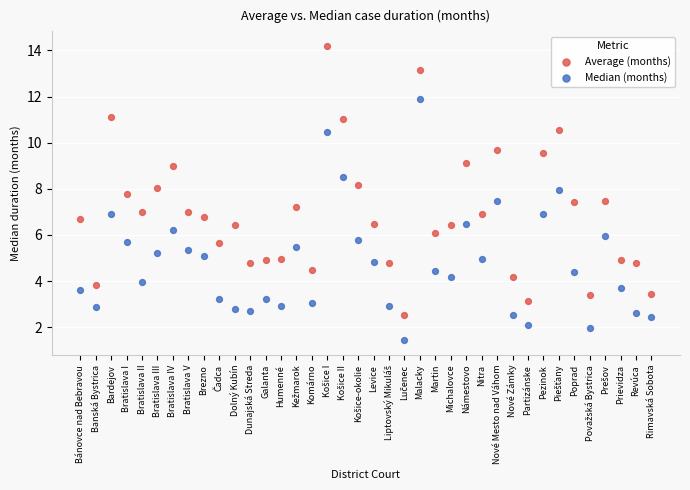

Which series has the widest spread of Y values?

Average (months)